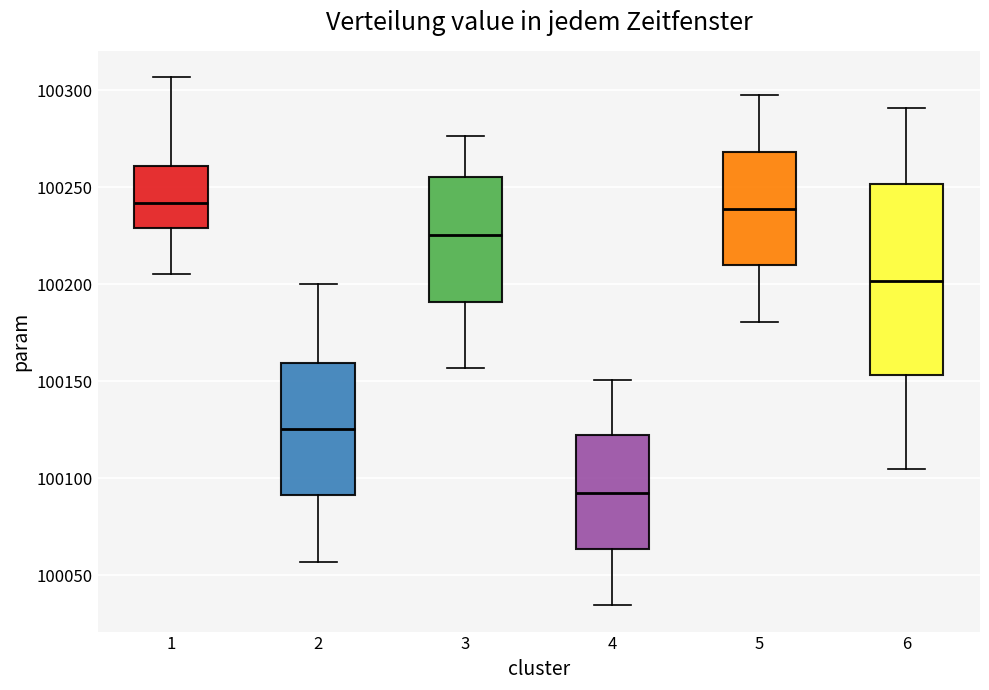

Reading left to right, transcribe this box plot: for each box, give where its median line is, the range the box spans, and where its two whiskers end, as read against the y-axis. The values are not printed on the chart, so give them approximately, as read against the axis.

1: median 100240, box 100230 to 100260, whiskers 100205 to 100305
2: median 100125, box 100090 to 100160, whiskers 100055 to 100200
3: median 100225, box 100190 to 100255, whiskers 100155 to 100275
4: median 100095, box 100065 to 100120, whiskers 100035 to 100150
5: median 100240, box 100210 to 100270, whiskers 100180 to 100300
6: median 100200, box 100155 to 100250, whiskers 100105 to 100290